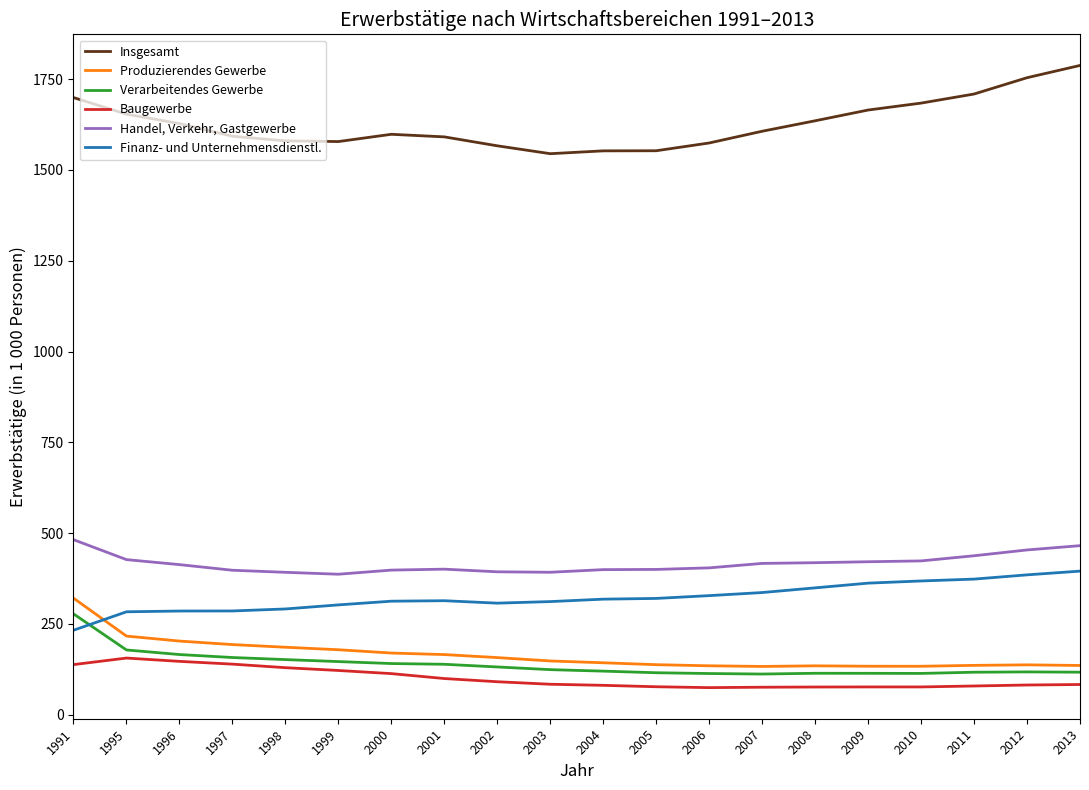

True or false: Verarbeitendes Gewerbe and Baugewerbe cross at least once.

False